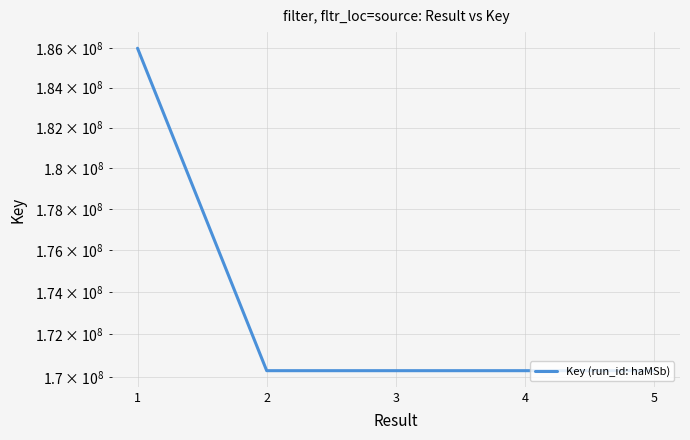

Is it true that the value at 2 is 95537645?

False